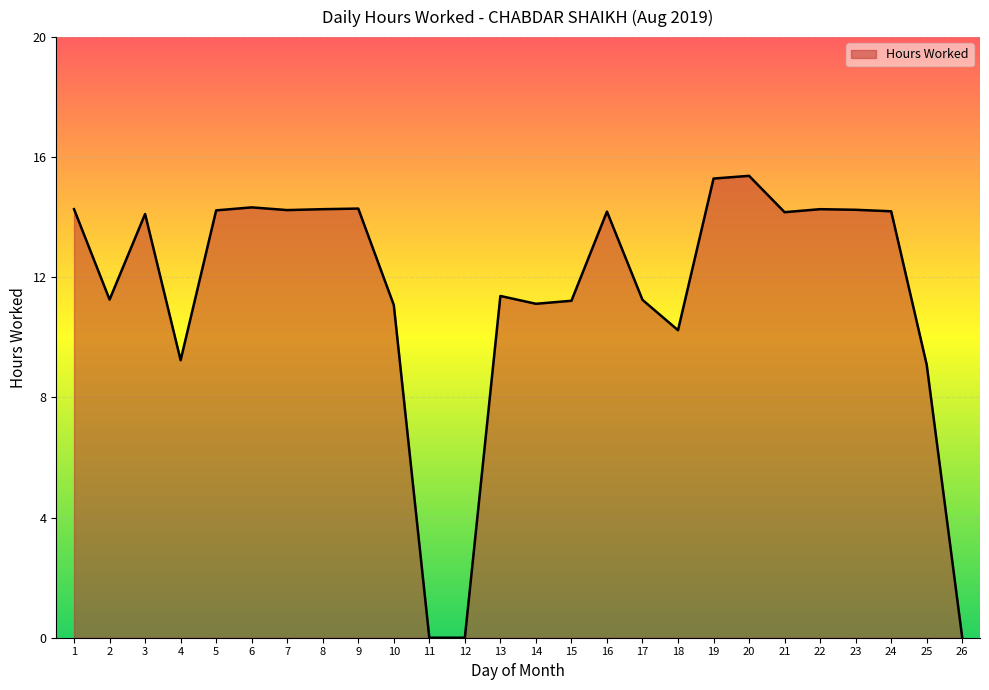

Approximately how many times larger is the value at 6 compared to 14?

1.3